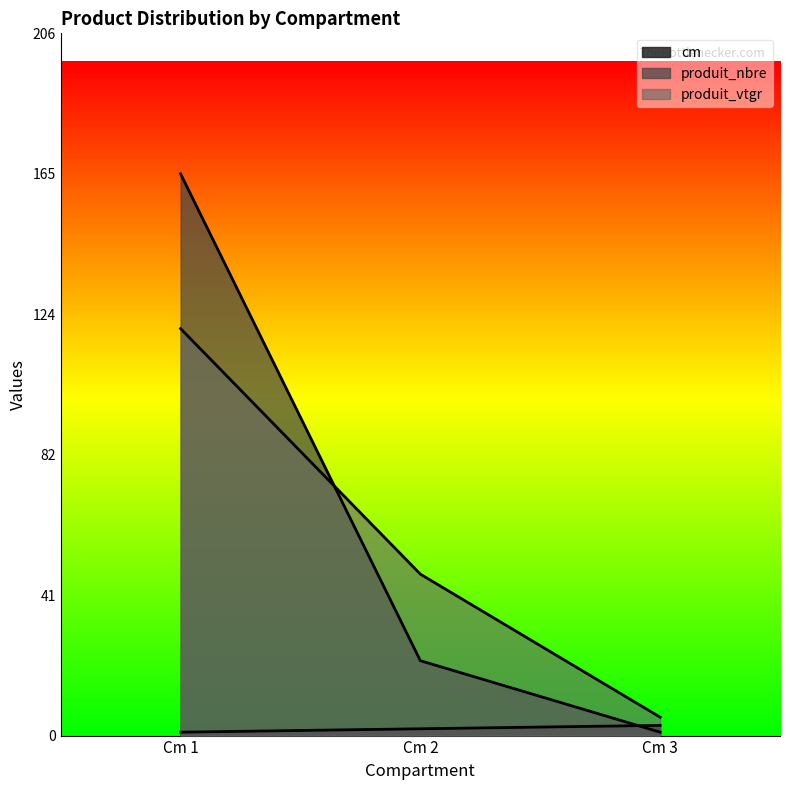

What value does the cm series have at Cm 1?

1.0